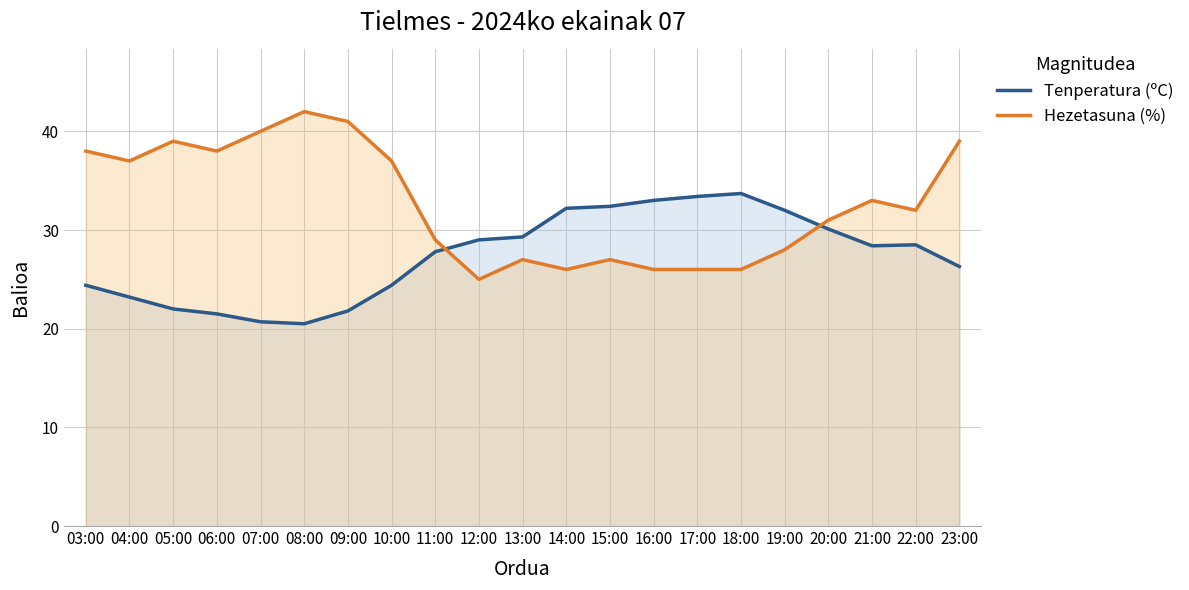

The Tenperatura (ºC) series shows 47.3 at 20:00. True or false?

False